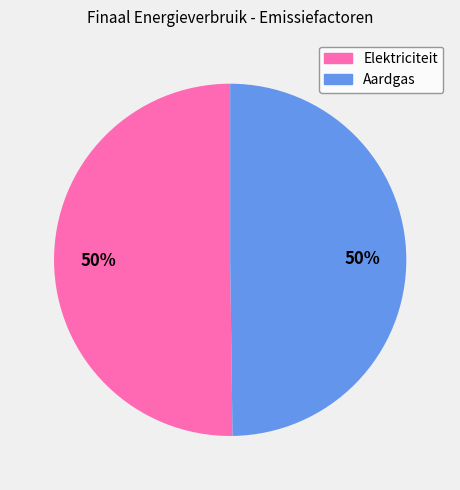

True or false: Aardgas accounts for 50% of the total.

True